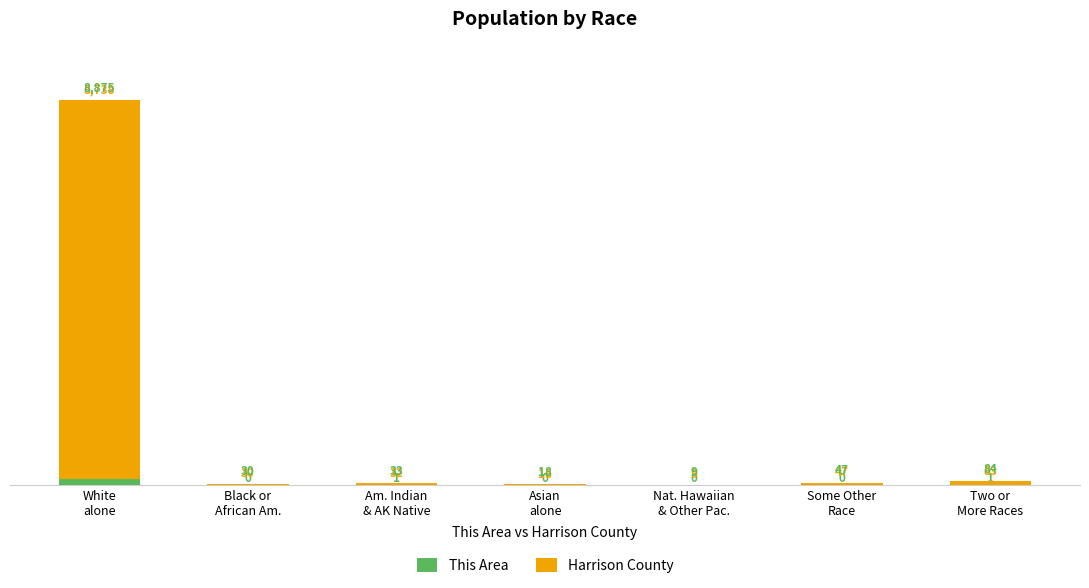

Does the chart contain stacked bars?

Yes